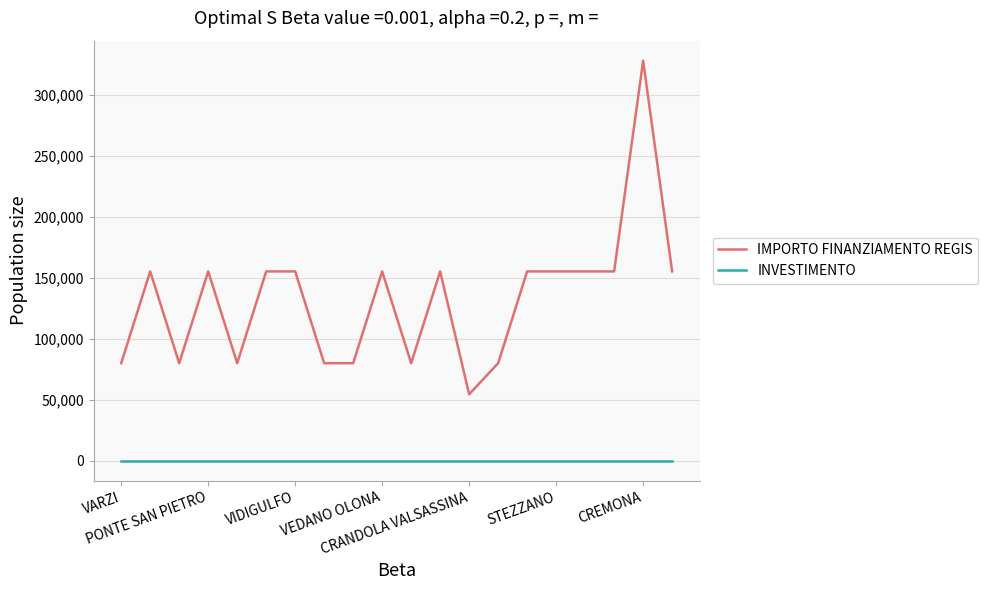

True or false: IMPORTO FINANZIAMENTO REGIS and INVESTIMENTO intersect in this chart.

False